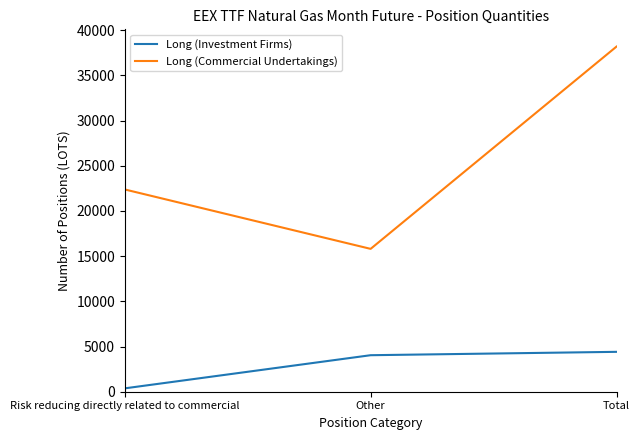

The value of Long (Commercial Undertakings) at Total is 38177.2. True or false?

True